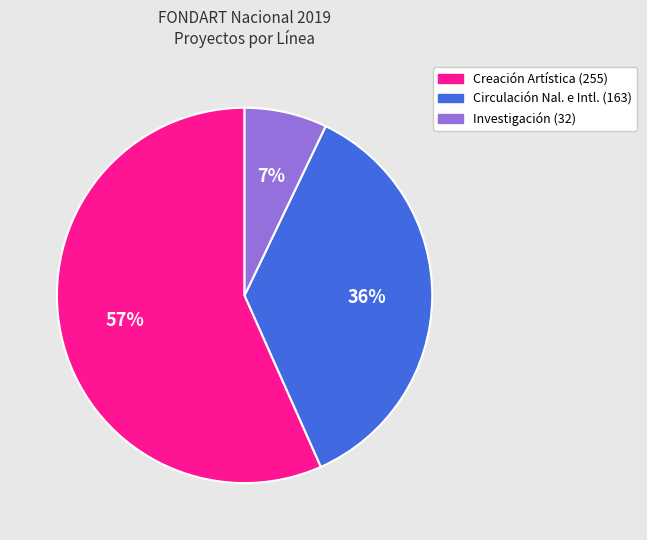

Does any single category account for the majority?

Yes